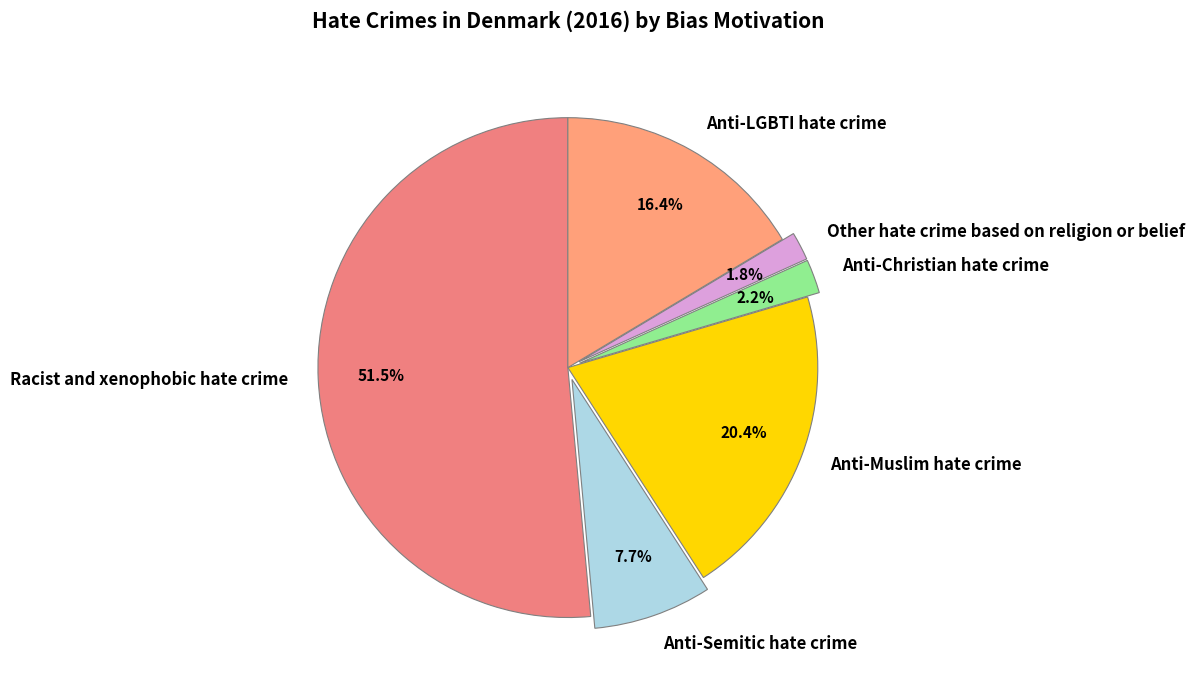

Between Anti-Semitic hate crime and Anti-Muslim hate crime, which is larger?

Anti-Muslim hate crime